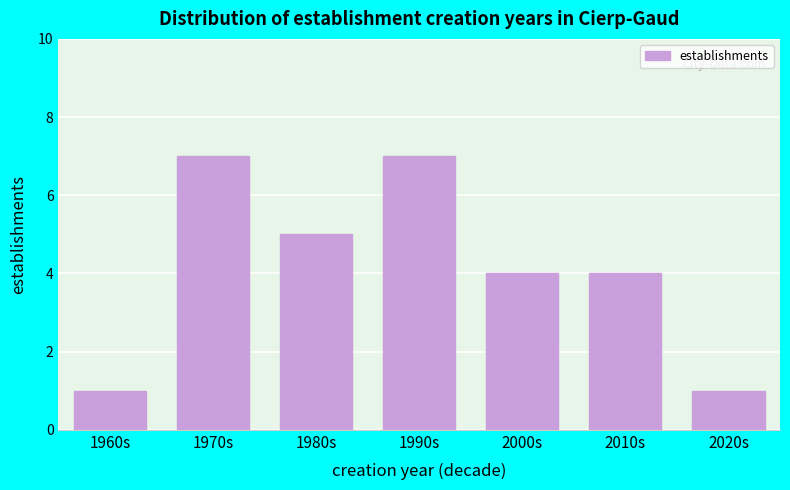

Reading right to left, list all the values displayed in this chart.

2020s=1	2010s=4	2000s=4	1990s=7	1980s=5	1970s=7	1960s=1